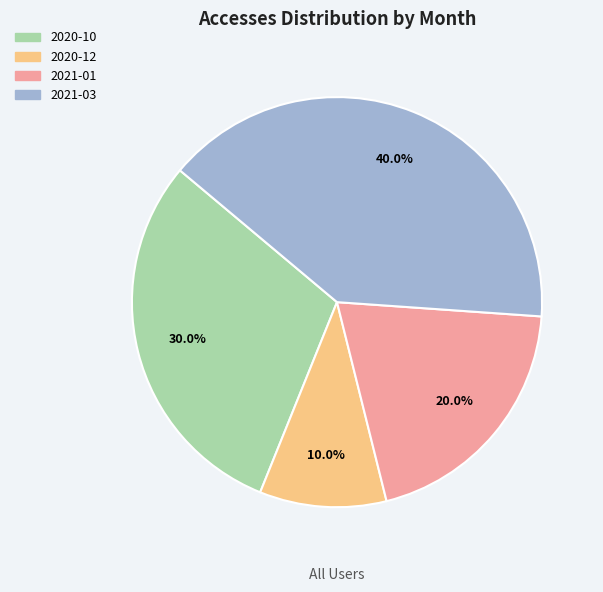

What is the largest slice in the pie chart?

2021-03